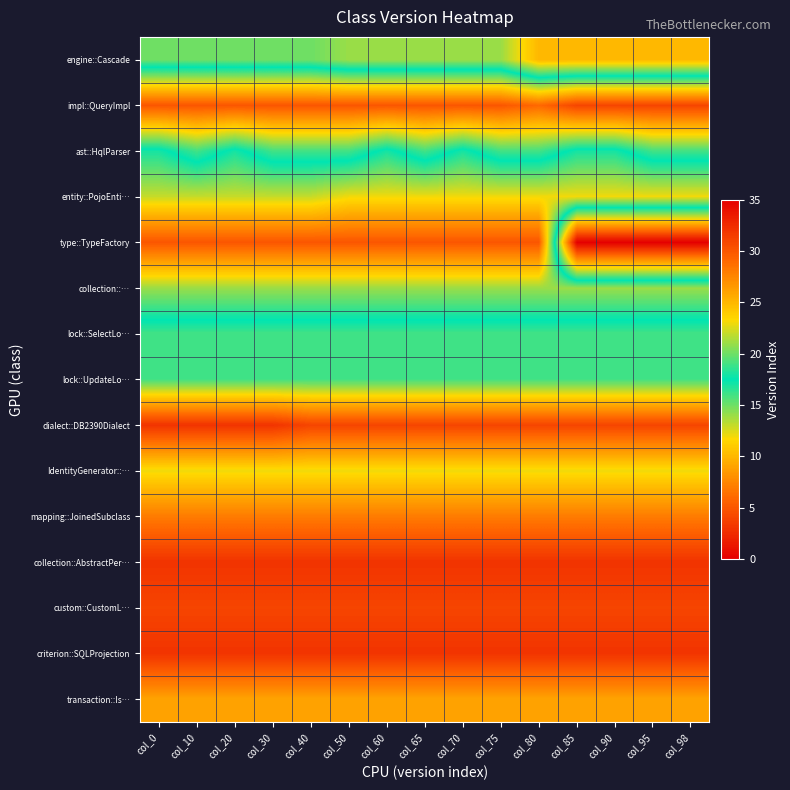

Reading right to left, transcribe all the data shown in this chart.

engine::Cascade: col_98=25	col_95=25	col_90=25	col_85=25	col_80=25	col_75=21	col_70=21	col_65=21	col_60=21	col_50=21	col_40=20	col_30=20	col_20=20	col_10=20	col_0=20
impl::QueryImpl: col_98=4	col_95=4	col_90=4	col_85=4	col_80=6	col_75=5	col_70=5	col_65=5	col_60=5	col_50=5	col_40=5	col_30=5	col_20=5	col_10=5	col_0=5
ast::HqlParser: col_98=16	col_95=16	col_90=18	col_85=18	col_80=16	col_75=16	col_70=18	col_65=16	col_60=18	col_50=16	col_40=16	col_30=16	col_20=18	col_10=16	col_0=18
entity::PojoEnti…: col_98=23	col_95=23	col_90=23	col_85=23	col_80=23	col_75=23	col_70=23	col_65=23	col_60=23	col_50=23	col_40=22	col_30=22	col_20=22	col_10=22	col_0=22
type::TypeFactory: col_98=0	col_95=0	col_90=0	col_85=0	col_80=30	col_75=30	col_70=30	col_65=30	col_60=30	col_50=30	col_40=30	col_30=30	col_20=30	col_10=30	col_0=30
collection::…: col_98=21	col_95=21	col_90=21	col_85=21	col_80=21	col_75=21	col_70=21	col_65=21	col_60=21	col_50=21	col_40=21	col_30=21	col_20=21	col_10=21	col_0=21
lock::SelectLo…: col_98=16	col_95=16	col_90=16	col_85=16	col_80=16	col_75=16	col_70=16	col_65=16	col_60=16	col_50=16	col_40=16	col_30=16	col_20=16	col_10=16	col_0=16
lock::UpdateLo…: col_98=16	col_95=16	col_90=16	col_85=16	col_80=16	col_75=16	col_70=16	col_65=16	col_60=16	col_50=16	col_40=16	col_30=16	col_20=16	col_10=16	col_0=16
dialect::DB2390Dialect: col_98=4	col_95=4	col_90=4	col_85=4	col_80=4	col_75=4	col_70=4	col_65=4	col_60=4	col_50=4	col_40=4	col_30=3	col_20=3	col_10=3	col_0=3
IdentityGenerator::…: col_98=12	col_95=12	col_90=12	col_85=12	col_80=12	col_75=12	col_70=12	col_65=12	col_60=12	col_50=12	col_40=12	col_30=12	col_20=12	col_10=12	col_0=12
mapping::JoinedSubclass: col_98=7	col_95=7	col_90=7	col_85=7	col_80=7	col_75=7	col_70=7	col_65=7	col_60=7	col_50=7	col_40=7	col_30=7	col_20=7	col_10=7	col_0=7
collection::AbstractPer…: col_98=3	col_95=3	col_90=3	col_85=3	col_80=3	col_75=3	col_70=3	col_65=3	col_60=3	col_50=3	col_40=3	col_30=3	col_20=3	col_10=3	col_0=3
custom::CustomL…: col_98=4	col_95=4	col_90=4	col_85=4	col_80=4	col_75=4	col_70=4	col_65=4	col_60=4	col_50=4	col_40=4	col_30=4	col_20=4	col_10=4	col_0=4
criterion::SQLProjection: col_98=3	col_95=3	col_90=3	col_85=3	col_80=3	col_75=3	col_70=3	col_65=3	col_60=3	col_50=3	col_40=3	col_30=3	col_20=3	col_10=3	col_0=3
transaction::Is…: col_98=9	col_95=9	col_90=9	col_85=9	col_80=9	col_75=9	col_70=9	col_65=9	col_60=9	col_50=9	col_40=9	col_30=9	col_20=9	col_10=9	col_0=9